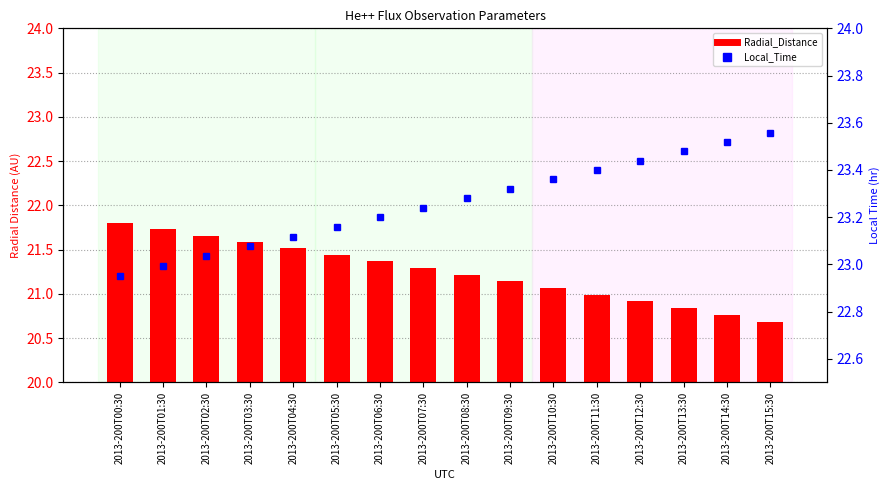

Reading left to right, transcribe all the data shown in this chart.

Radial_Distance: 21.8	21.7	21.7	21.6	21.5	21.4	21.4	21.3	21.2	21.1	21.1	21.0	20.9	20.8	20.8	20.7
Local_Time: 22.9	23.0	23.0	23.1	23.1	23.2	23.2	23.2	23.3	23.3	23.4	23.4	23.4	23.5	23.5	23.6